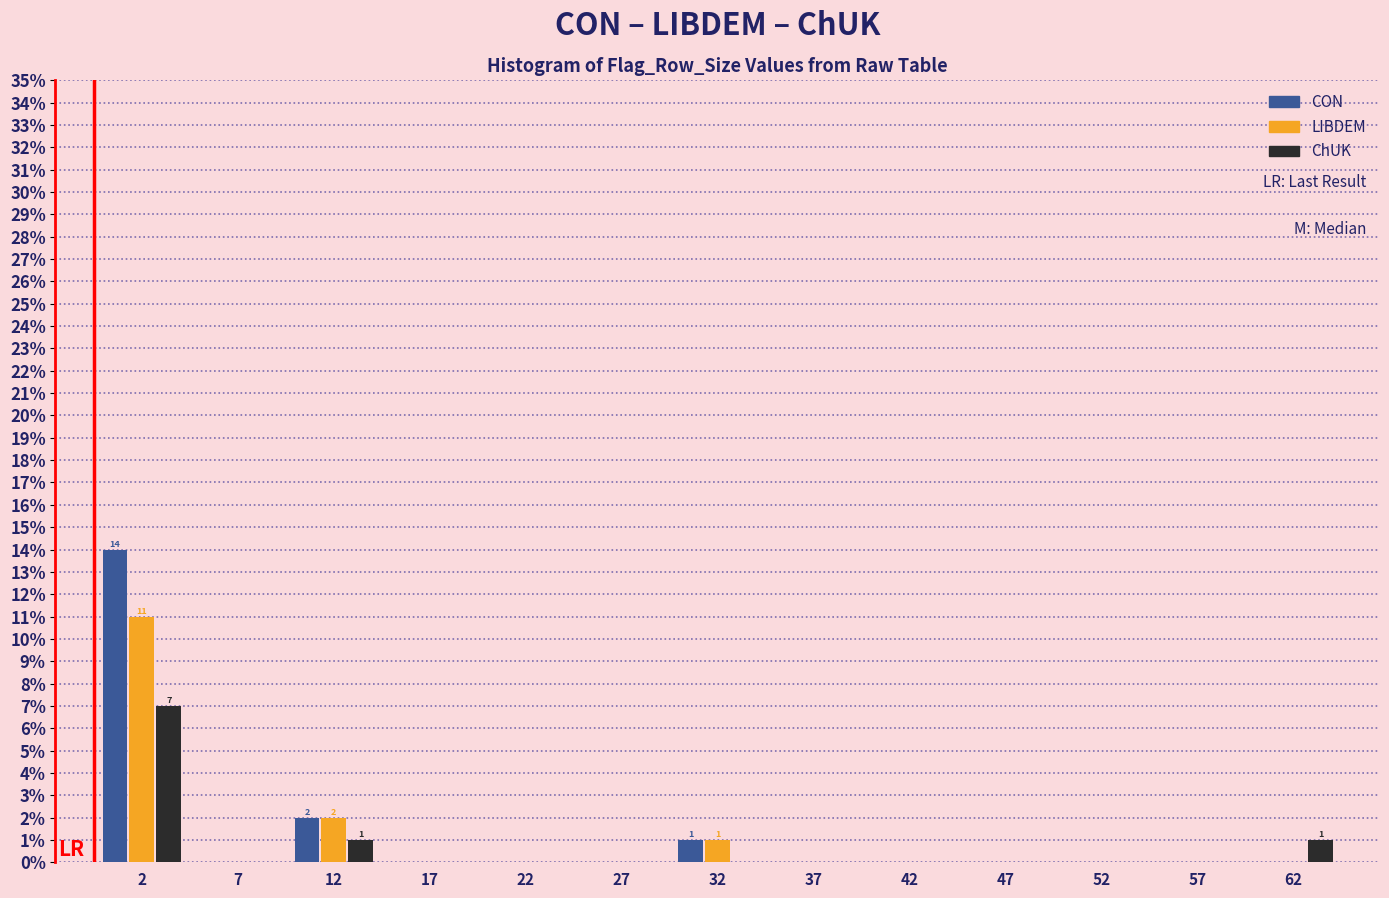

In the ChUK series, which range on the x-axis has the tallest bar?

0 to 5